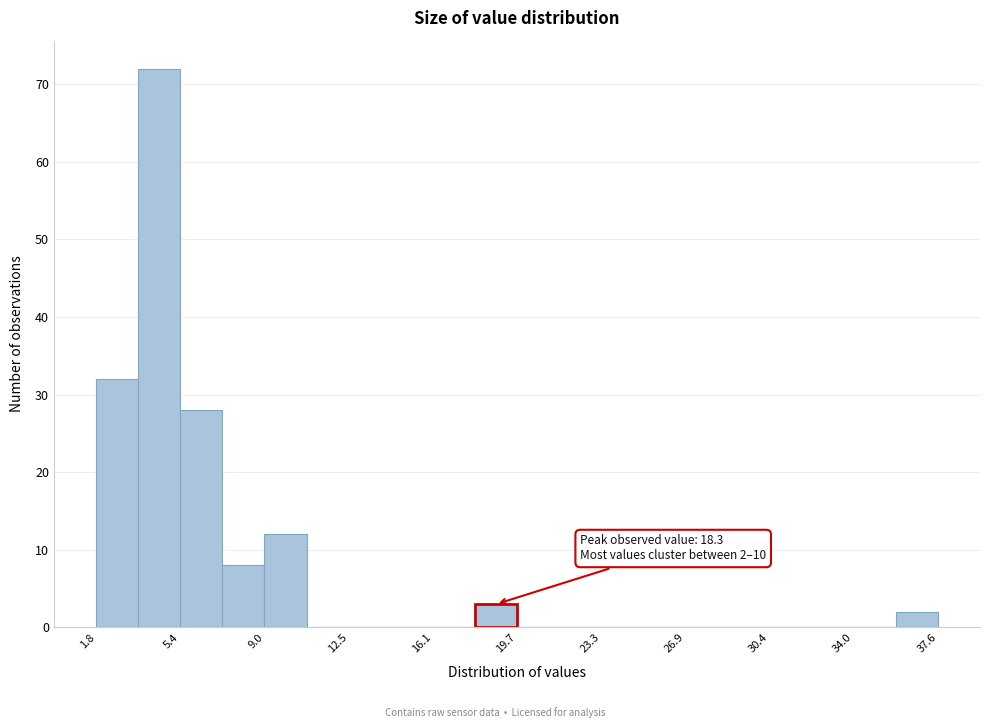

Read against the x-axis, roughly where is the centre of the tallest bar?

4.5